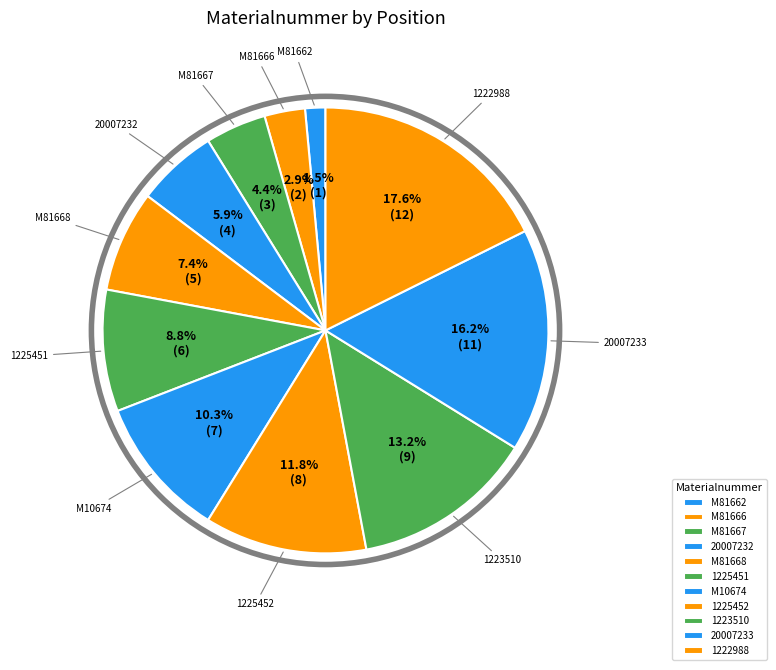

What portion of the pie excludes 1225452?

88.2%